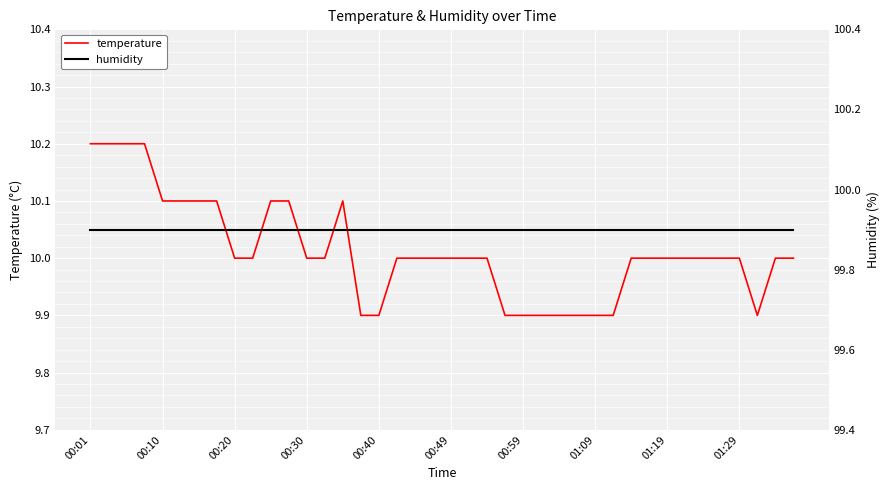

True or false: humidity has a value of 142.1 at 23.

False